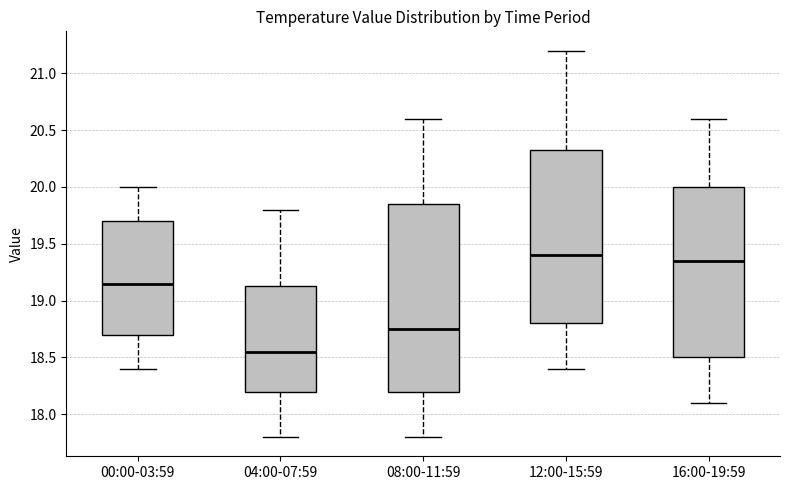

Reading left to right, read every box against the y-axis: the position of its median line, the range the box covers, and the ends of its whiskers. The values are not printed on the chart, so give them approximately, as read against the axis.

00:00-03:59: median 19.15, box 18.70 to 19.70, whiskers 18.40 to 20.00
04:00-07:59: median 18.55, box 18.20 to 19.15, whiskers 17.80 to 19.80
08:00-11:59: median 18.75, box 18.20 to 19.85, whiskers 17.80 to 20.60
12:00-15:59: median 19.40, box 18.80 to 20.35, whiskers 18.40 to 21.20
16:00-19:59: median 19.35, box 18.50 to 20.00, whiskers 18.10 to 20.60